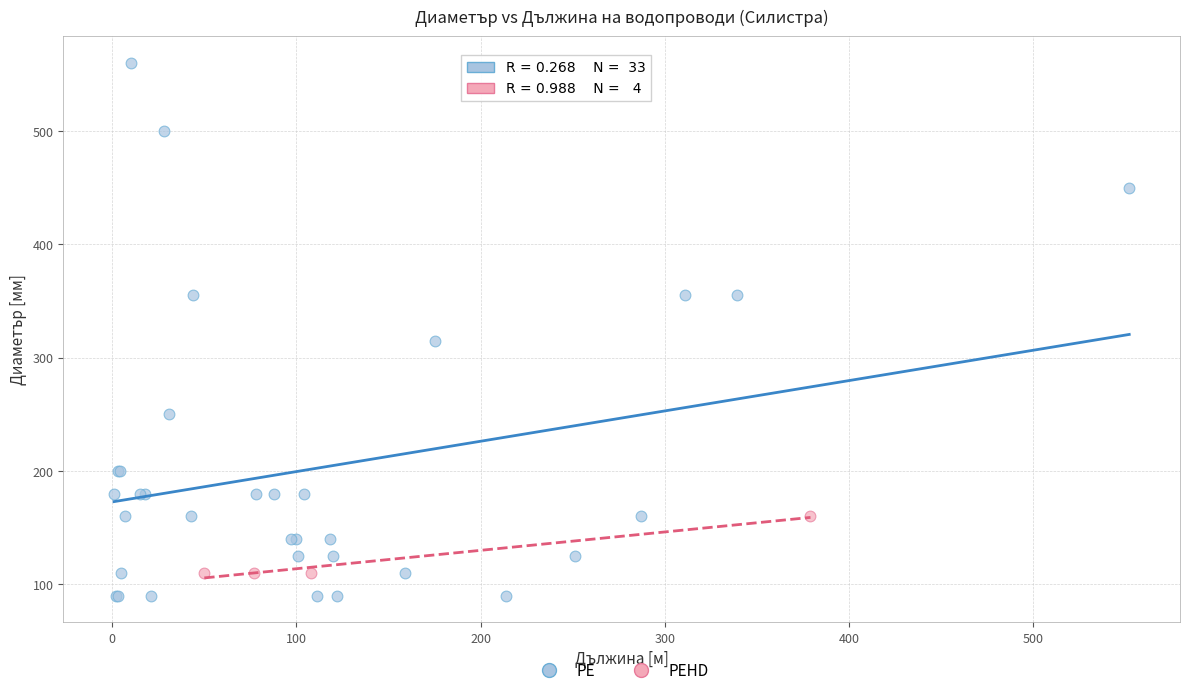

Which series reaches the minimum Y coordinate?

РЕ